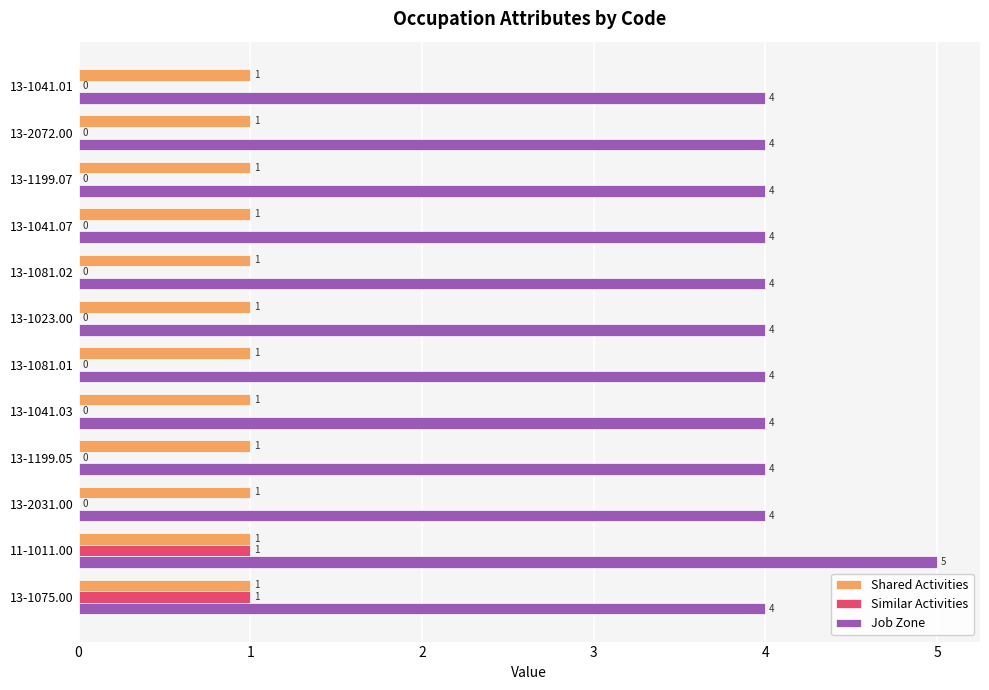

At which category does the chart reach its peak across all series?

11-1011.00